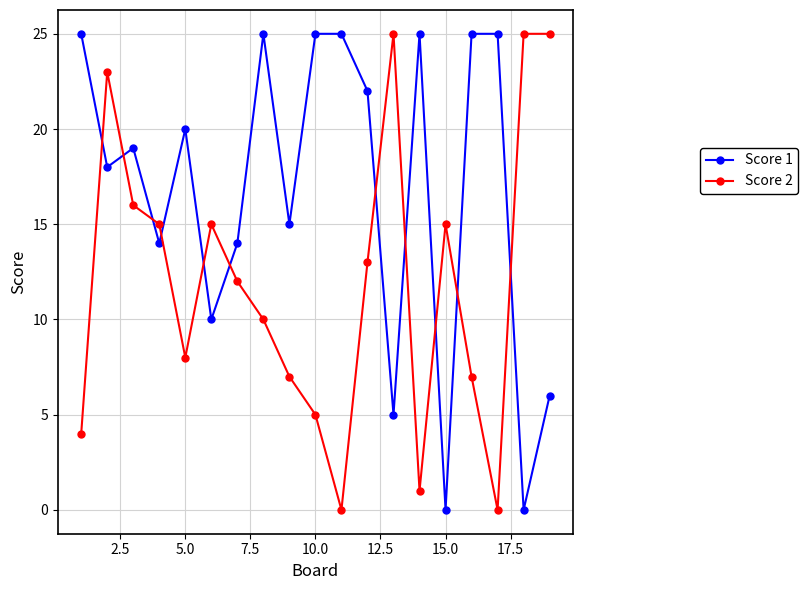

Is this an area chart (filled region under the line)?

No